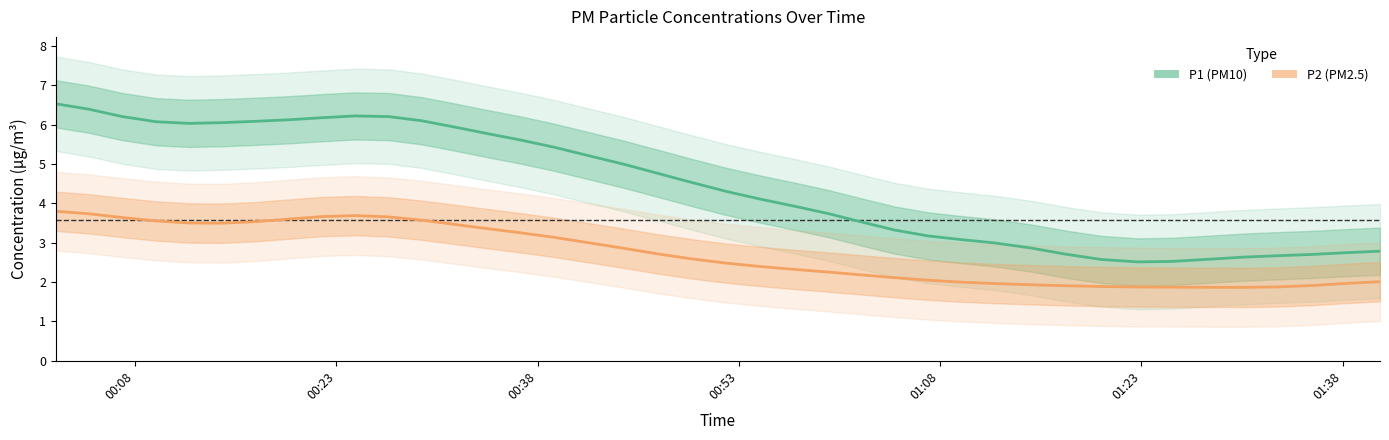

What is the value of the P2 point at the 15th from the left?

3.3